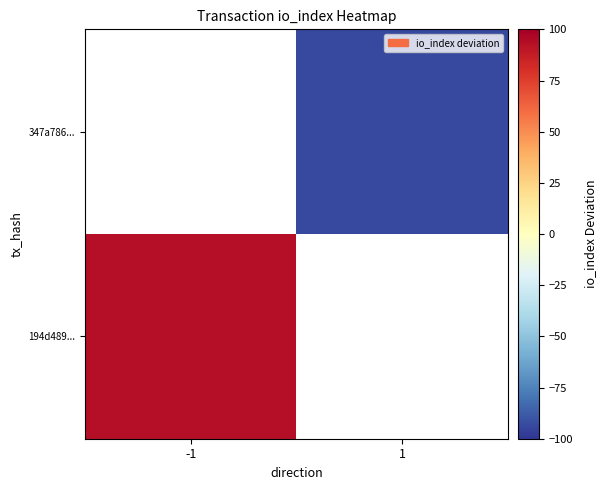

Which category has the lowest value in the 347a786... series?

-1